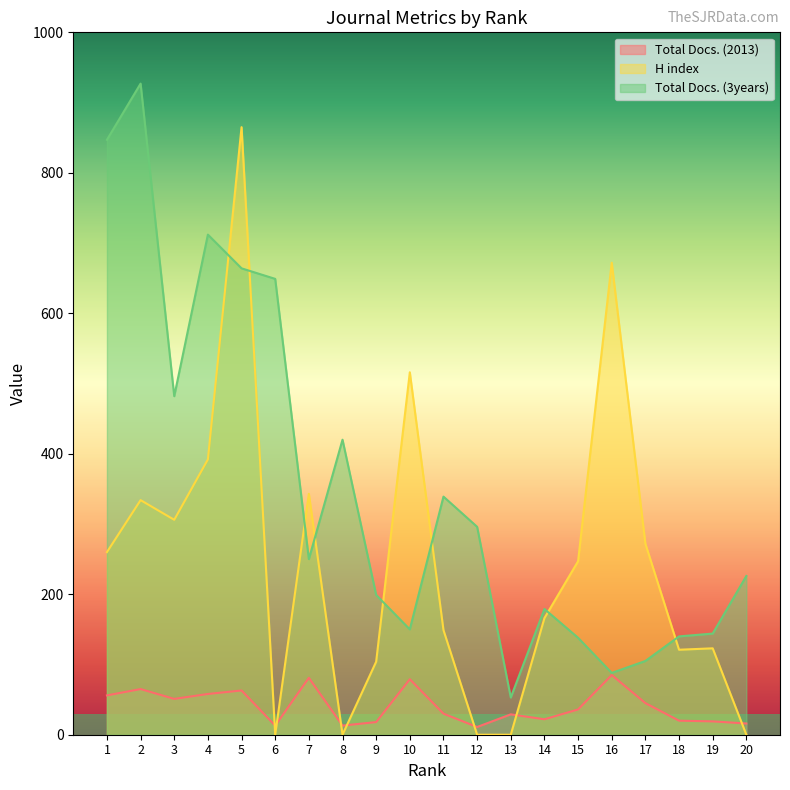

What is the maximum value for Total Docs. (3years)?

927